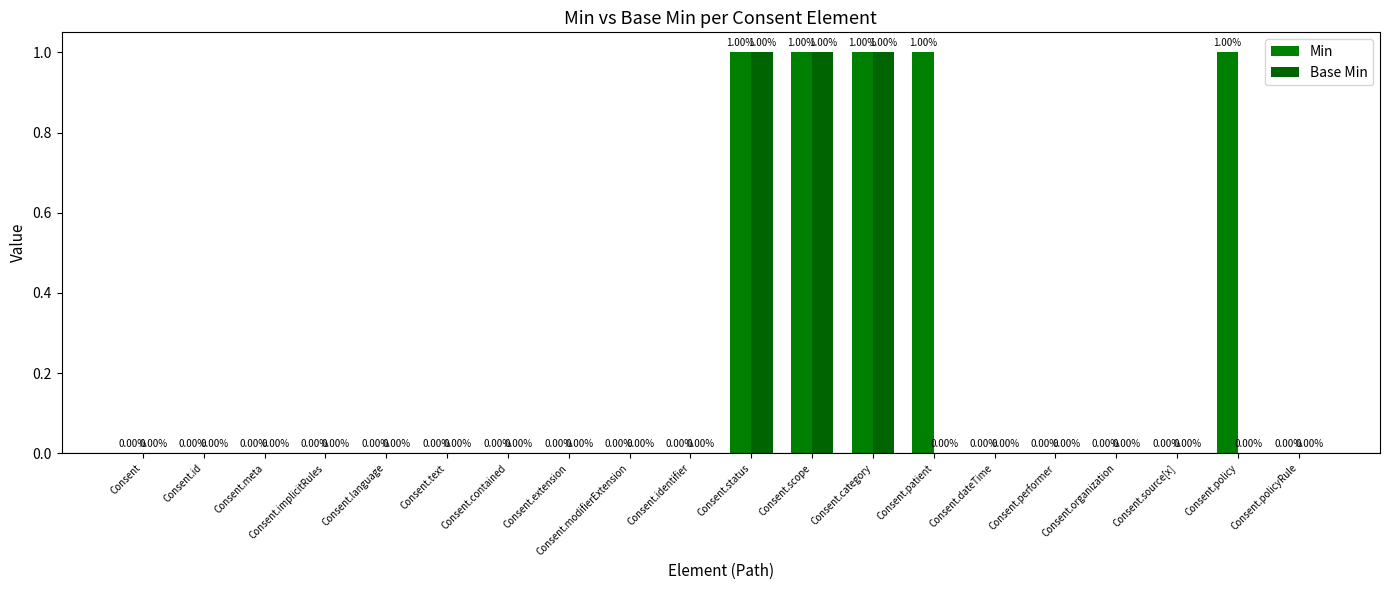

What is the difference between the maximum and minimum values in the Min series?

1